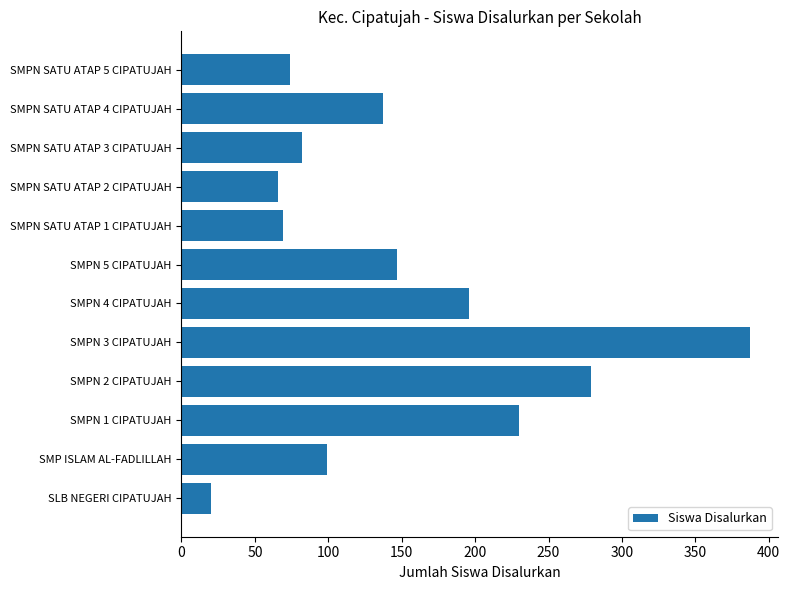

What is the change in value from SMPN 1 CIPATUJAH to SMPN SATU ATAP 3 CIPATUJAH?

-148